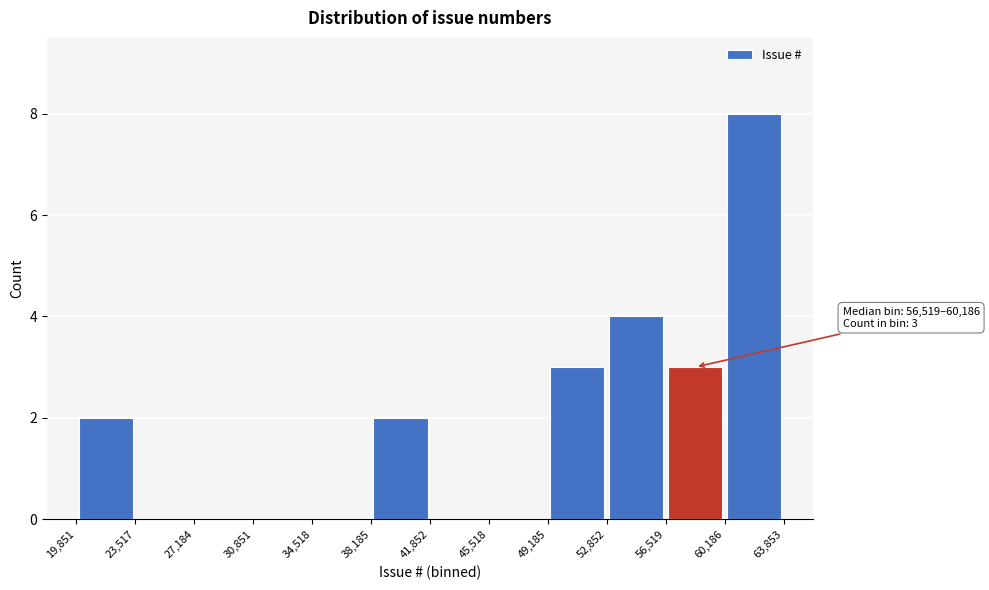

Over which range of the x-axis is the bar tallest?

60,186 to 63,853